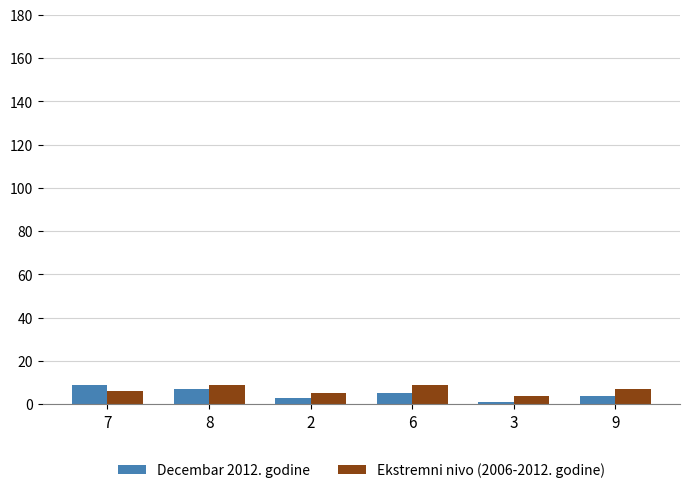

How many data points does each series have?

6